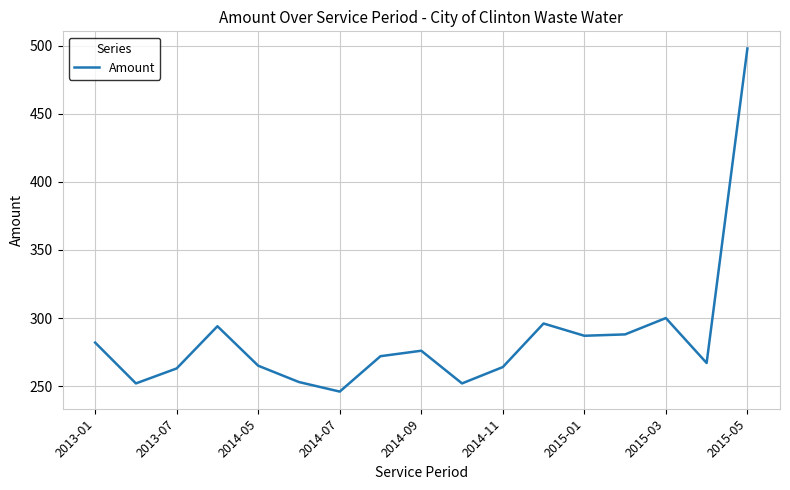

What is the minimum value shown in the chart?

246